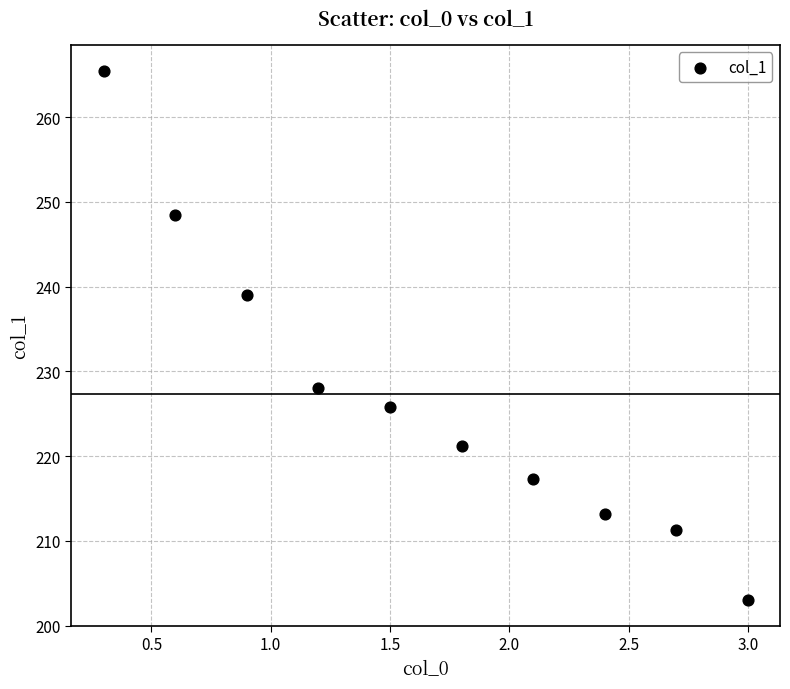

What is the range of Y values (max minus min)?

62.3